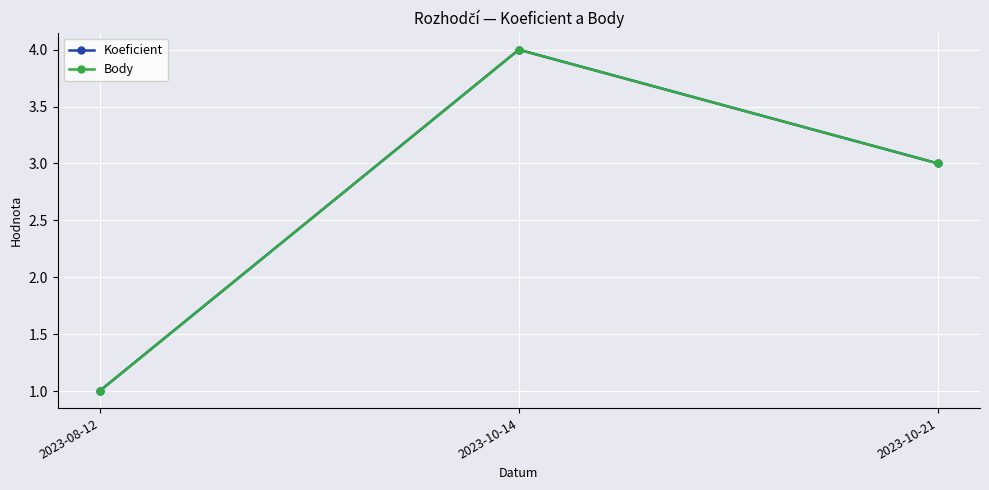

Is this an area chart (filled region under the line)?

No